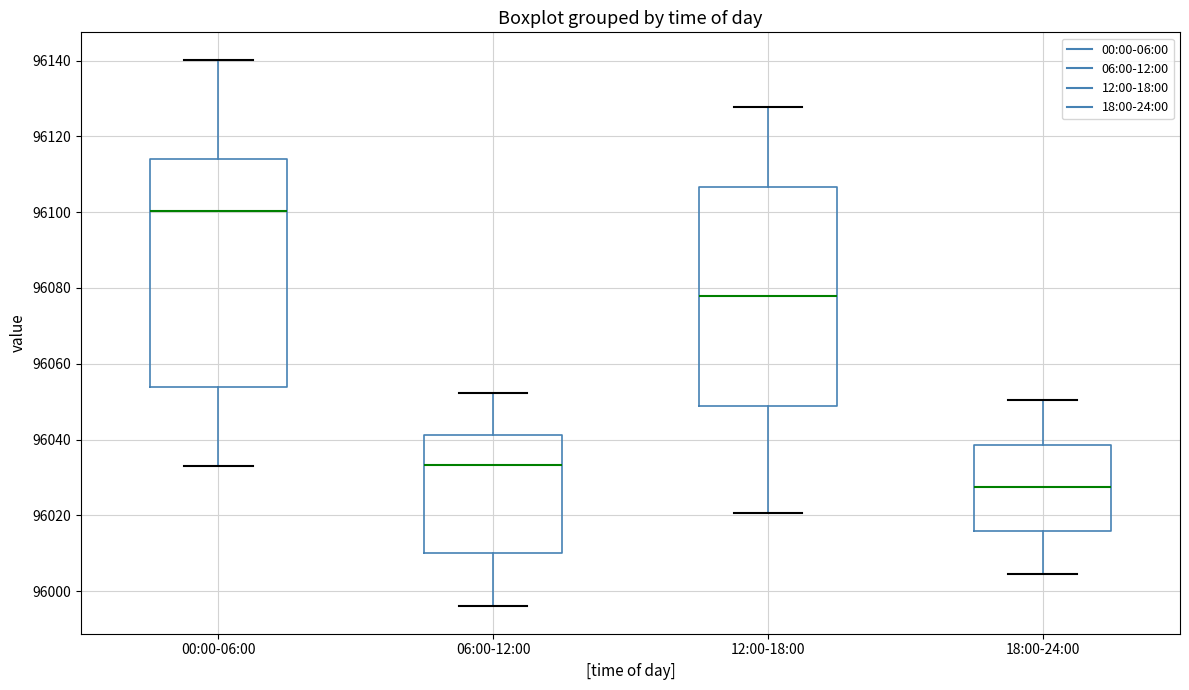

Where does the upper whisker of the box for 18:00-24:00 end on the y-axis? The values are not printed on the chart, so give them approximately, as read against the axis.

96050